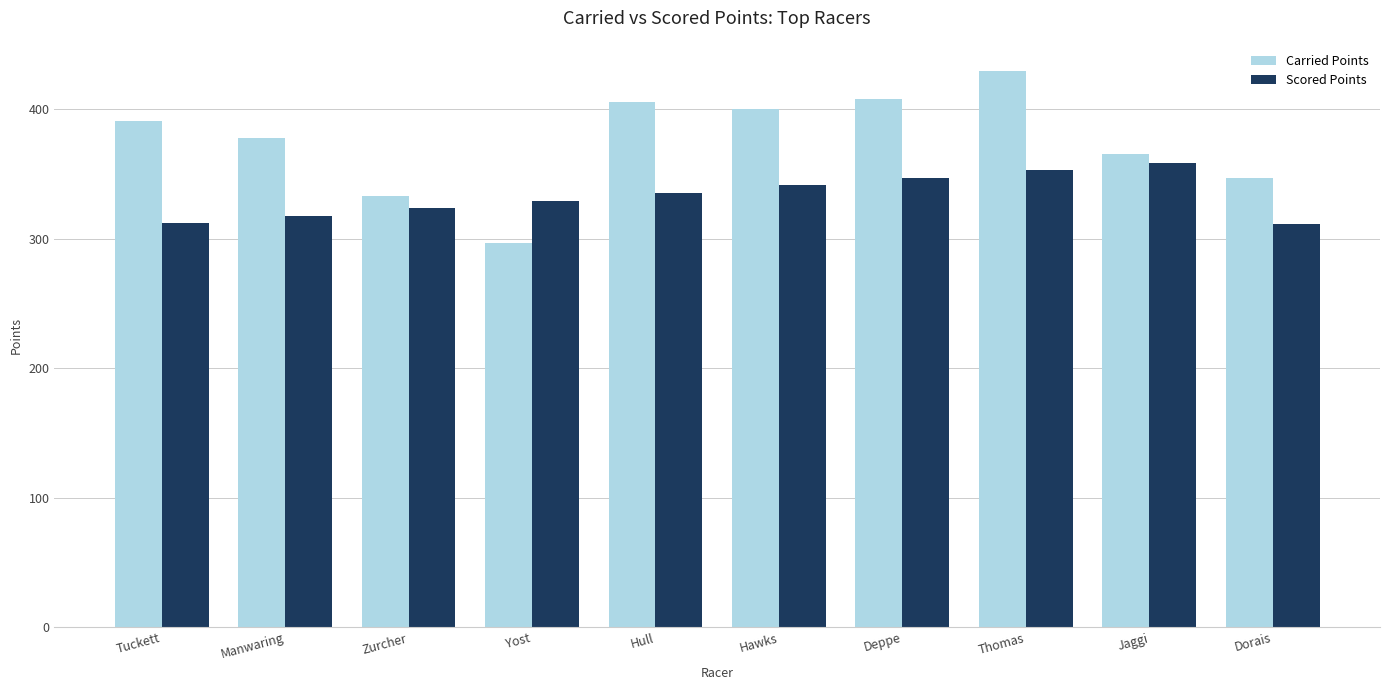

What is the greatest value displayed?

429.2